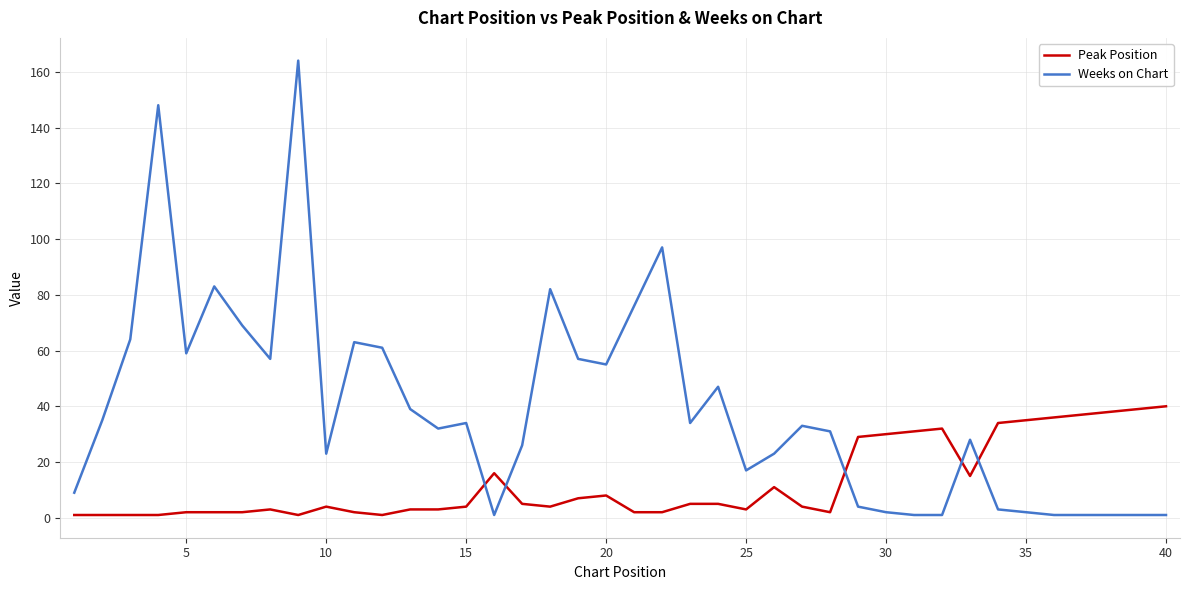

True or false: Weeks on Chart and Peak Position intersect in this chart.

True